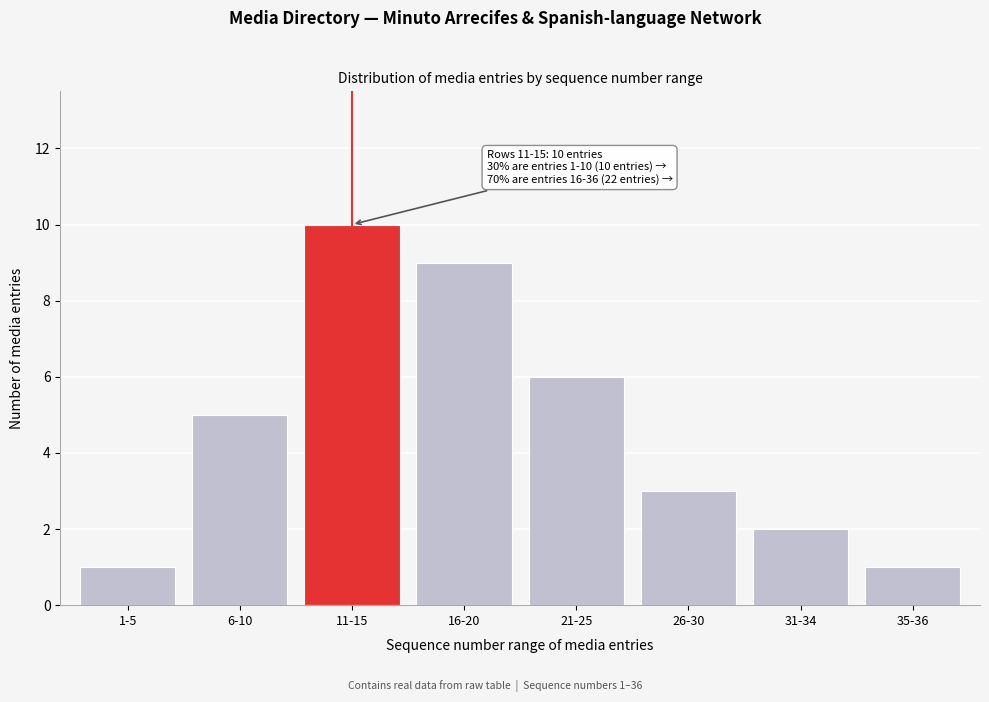

Reading right to left, list all the values displayed in this chart.

35-36=1	31-34=2	26-30=3	21-25=6	16-20=9	11-15=10	6-10=5	1-5=1